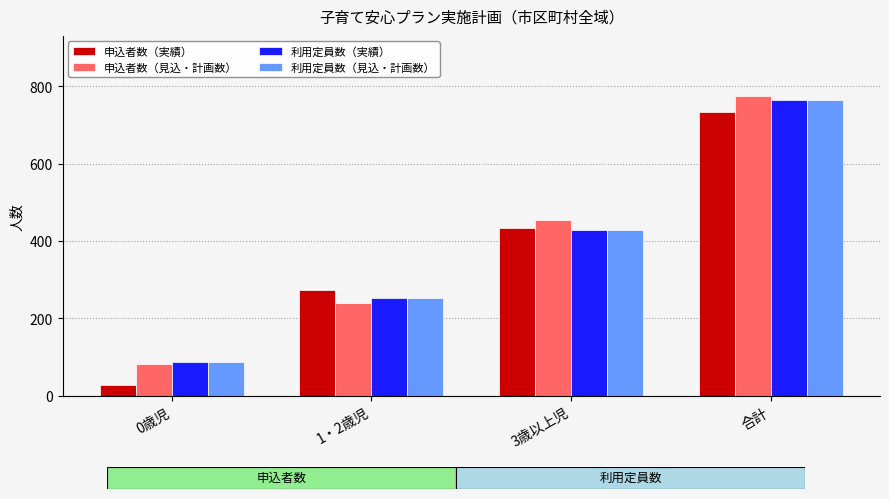

What are all the series names shown in the legend?

申込者数（実績）, 申込者数（見込・計画数）, 利用定員数（実績）, 利用定員数（見込・計画数）